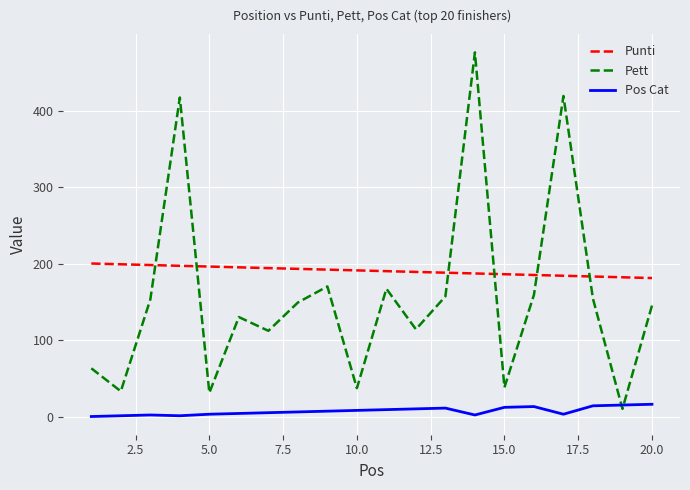

True or false: Pos Cat and Punti intersect in this chart.

False